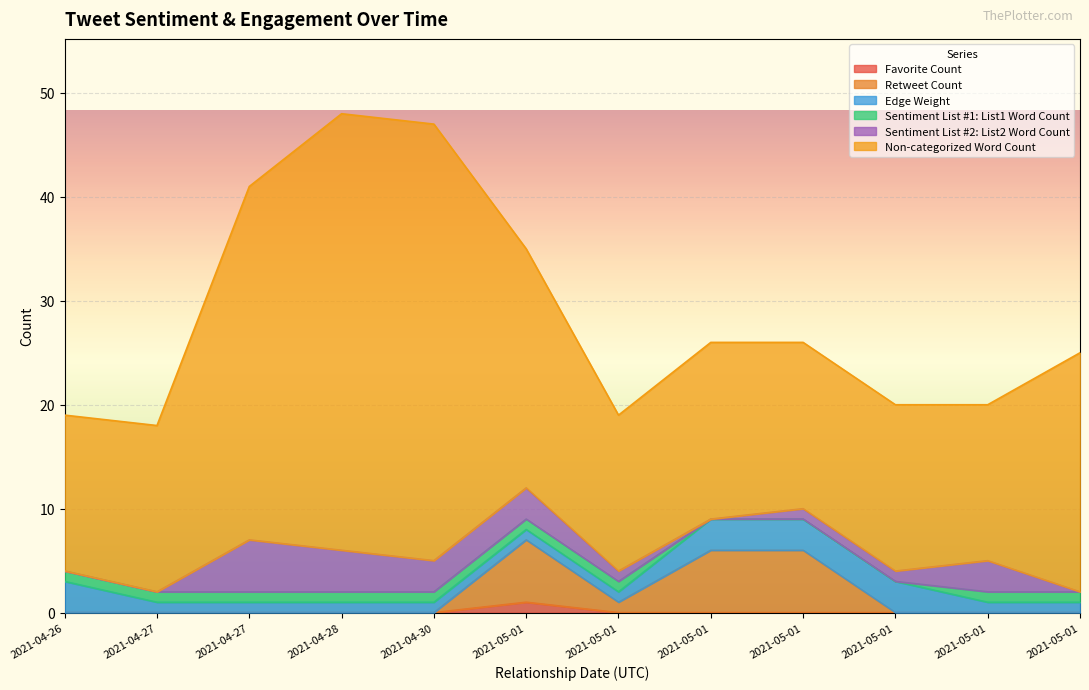

What is the difference between the second highest and second lowest values in the Sentiment List #2: List2 Word Count series?

4